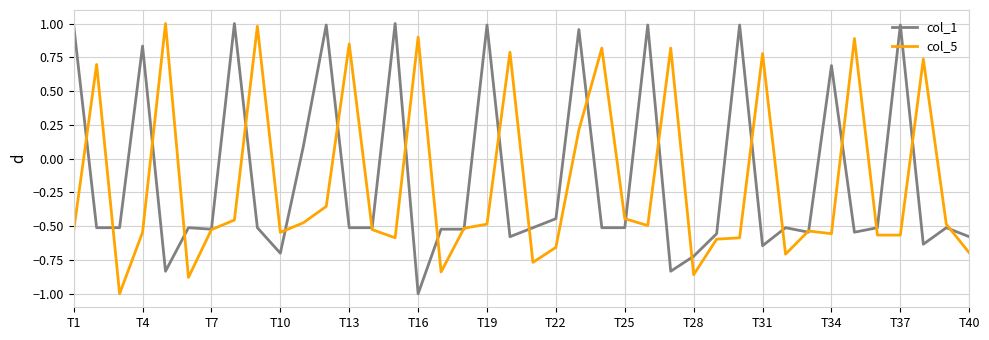

What is the lowest value of the col_5 series?

-1.0